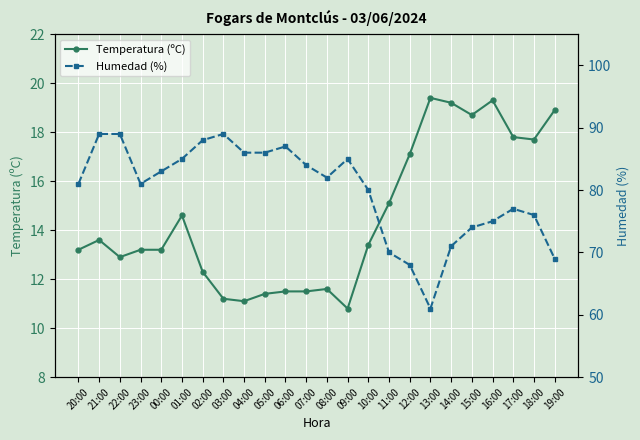

What is the label of the 4th point from the left?

23:00